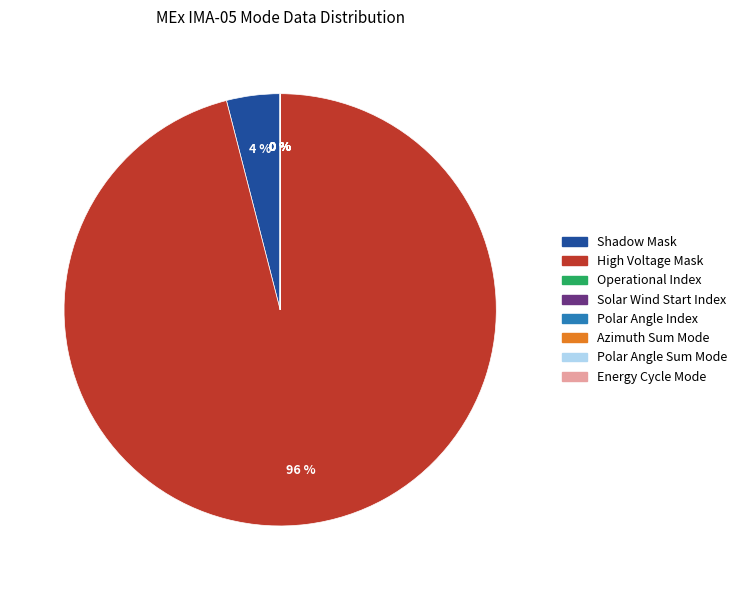

Which slice is the smallest?

Operational Index